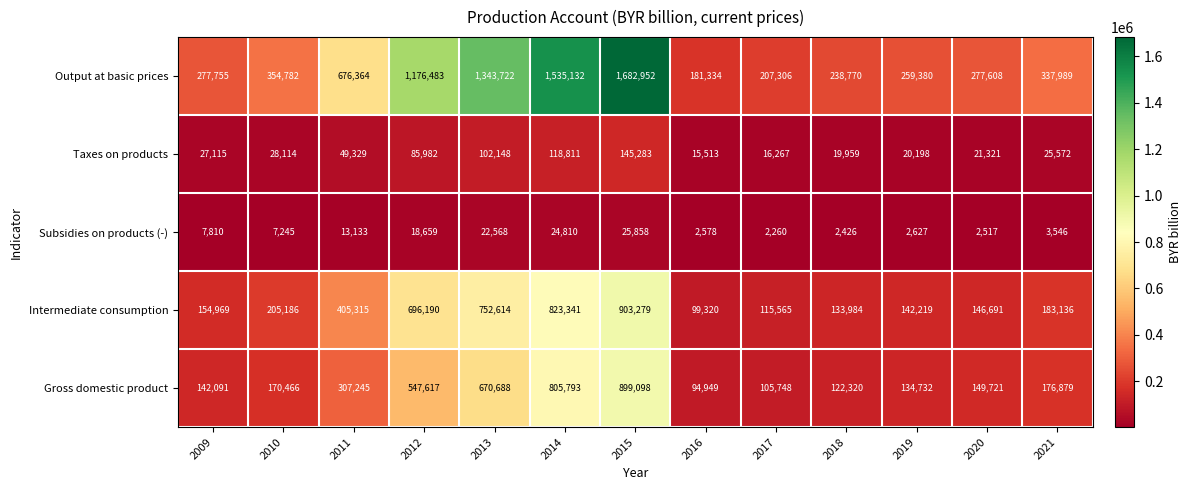

The Output at basic prices series shows 259380 at 2019. True or false?

True